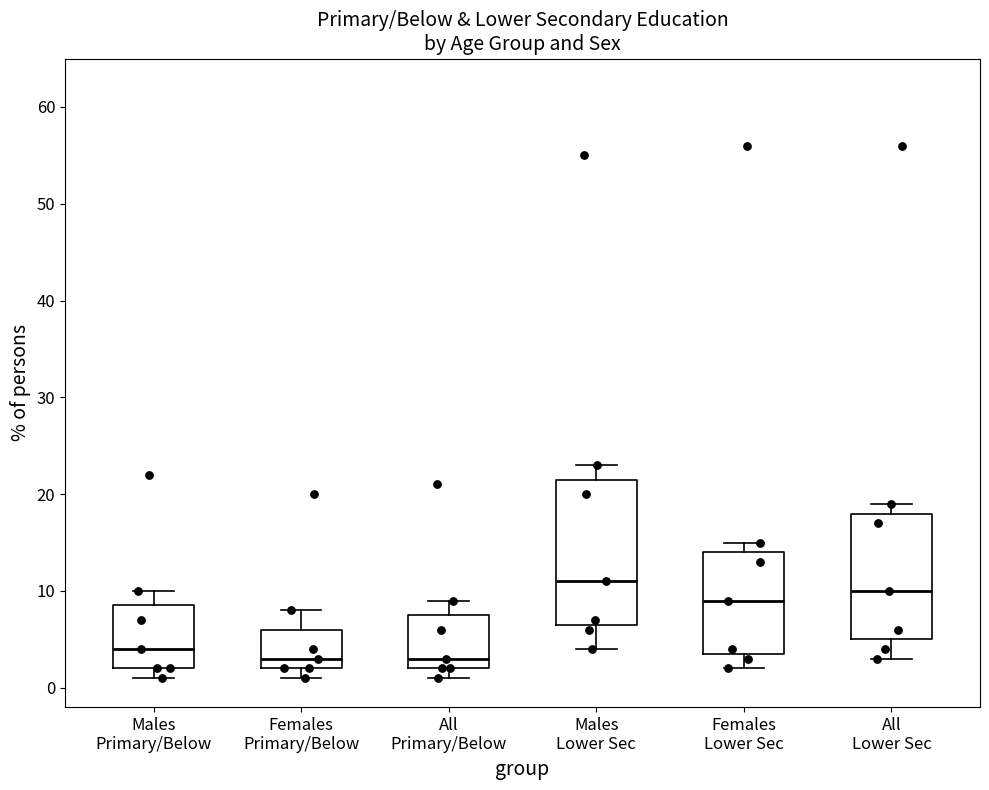

Reading left to right, transcribe this box plot: for each box, give where its median line is, the range the box spans, and where its two whiskers end, as read against the y-axis. The values are not printed on the chart, so give them approximately, as read against the axis.

Males Primary/Below: median 4, box 2 to 9, whiskers 1 to 10
Females Primary/Below: median 3, box 2 to 6, whiskers 1 to 8
All Primary/Below: median 3, box 2 to 8, whiskers 1 to 9
Males Lower Sec: median 11, box 7 to 22, whiskers 4 to 23
Females Lower Sec: median 9, box 4 to 14, whiskers 2 to 15
All Lower Sec: median 10, box 5 to 18, whiskers 3 to 19